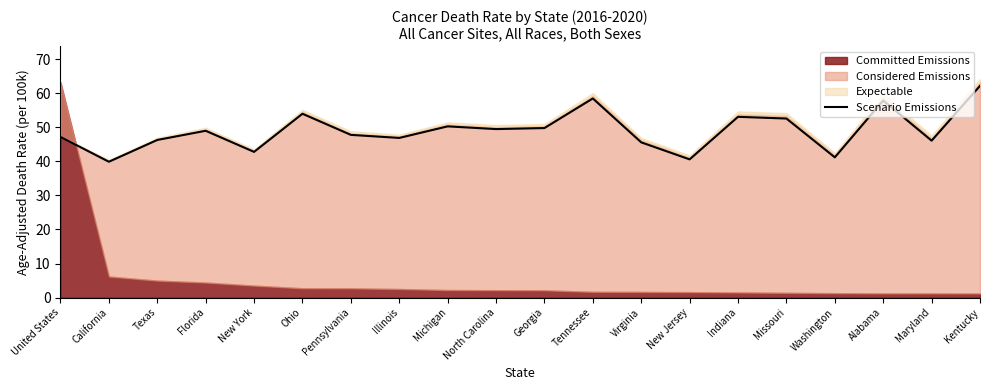

True or false: the data shows 49.8 at Georgia.

True